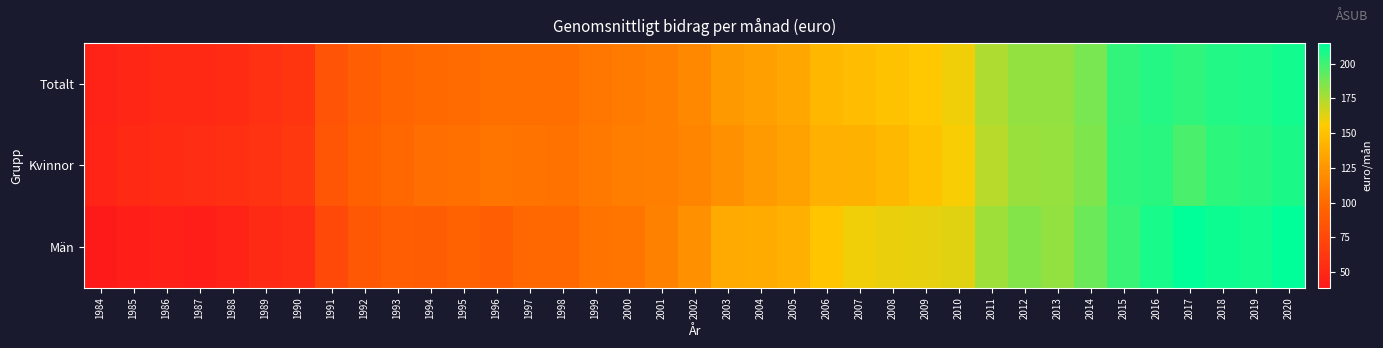

How many series are shown in this chart?

3